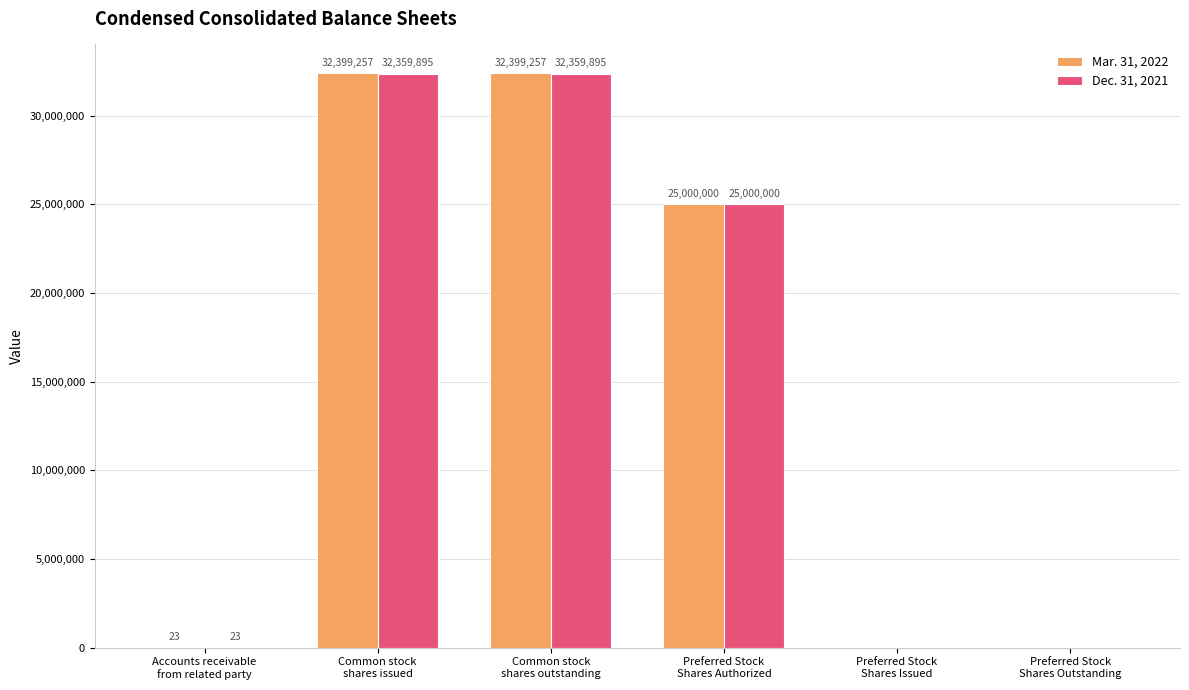

Which series has the largest total across all categories?

Mar. 31, 2022